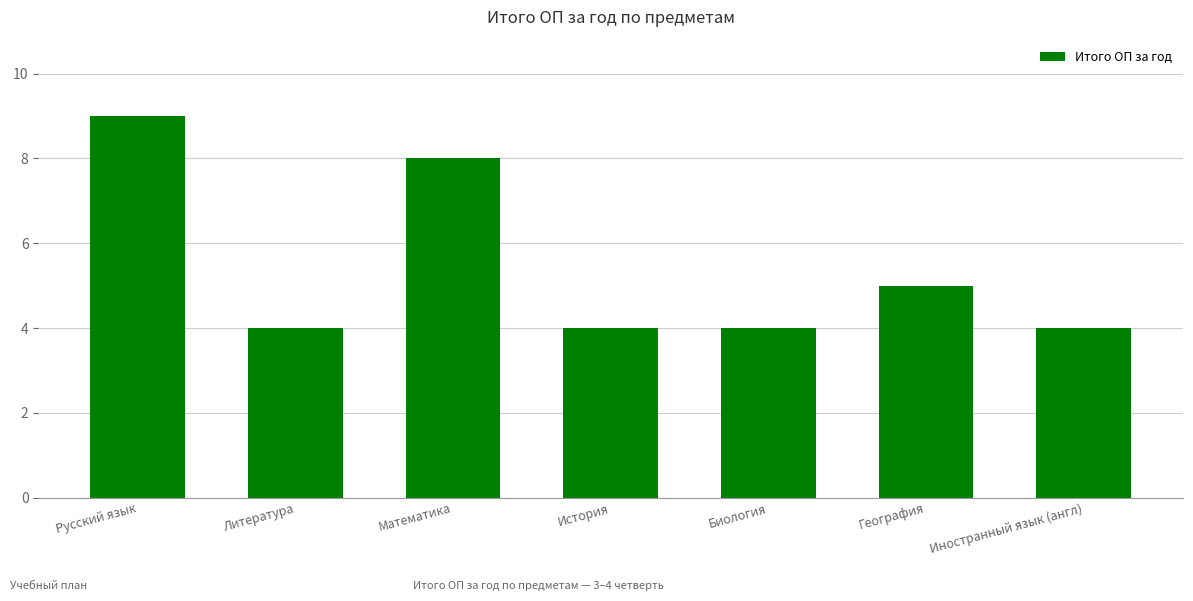

How many values are between 4 and 8?

6